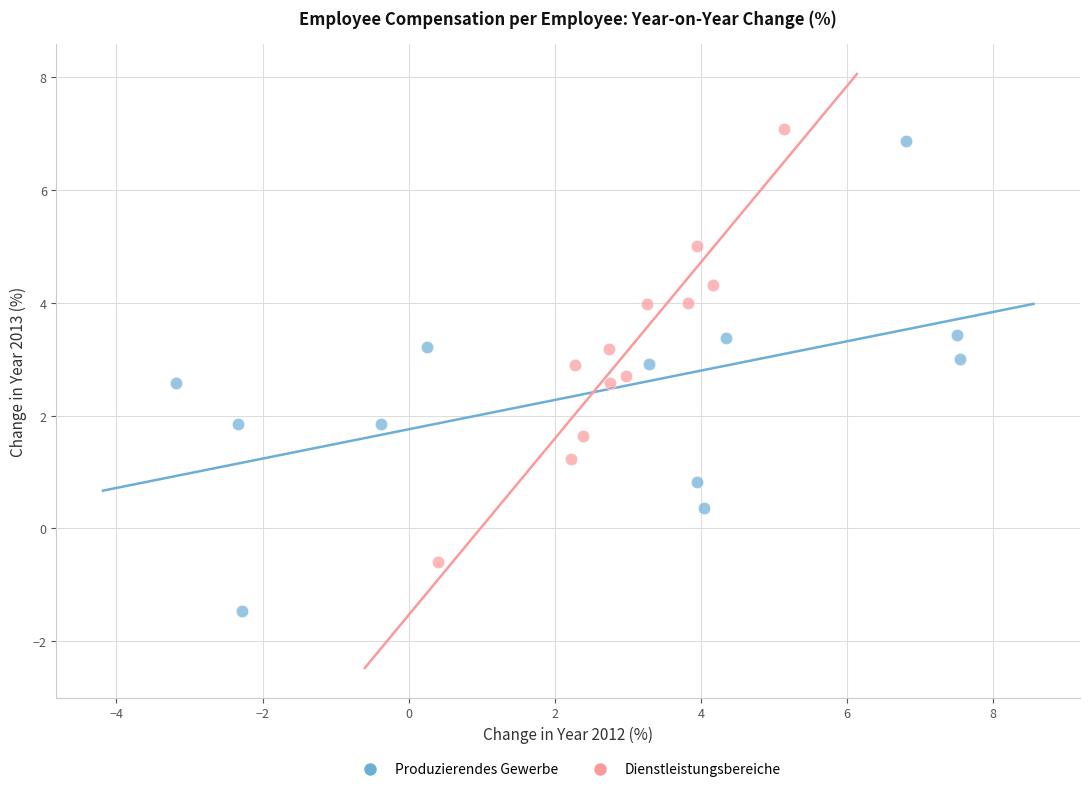

Which series contains the lowest Y value?

Produzierendes Gewerbe